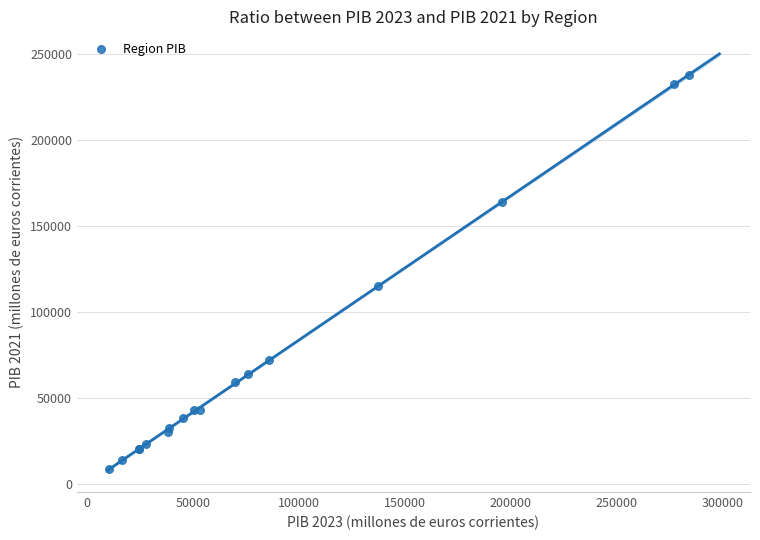

What Y value in the scatter plot is closest to 123080?

114837.4